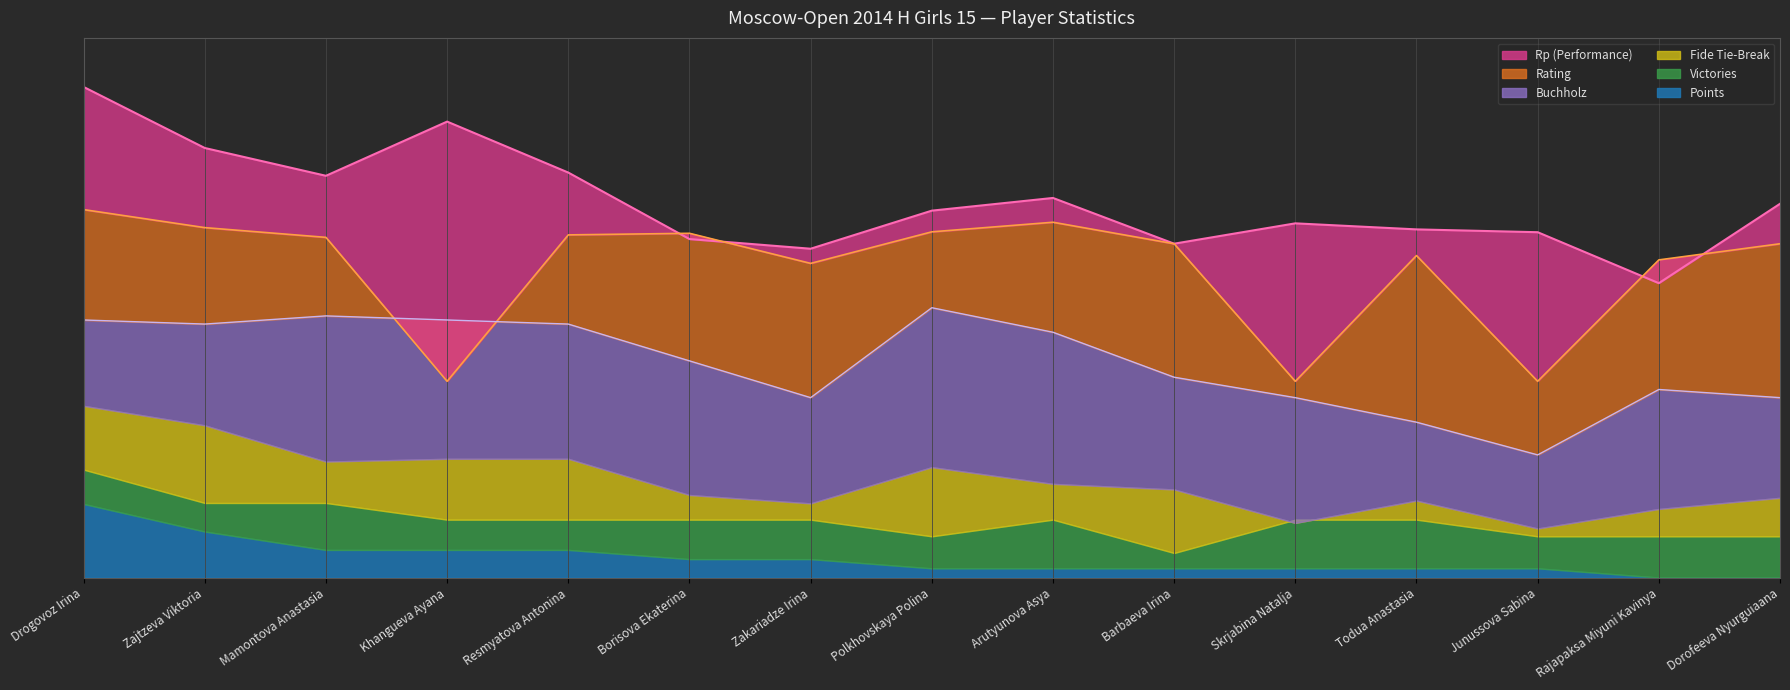

At which category is the sum across all series the highest?

Drogovoz Irina